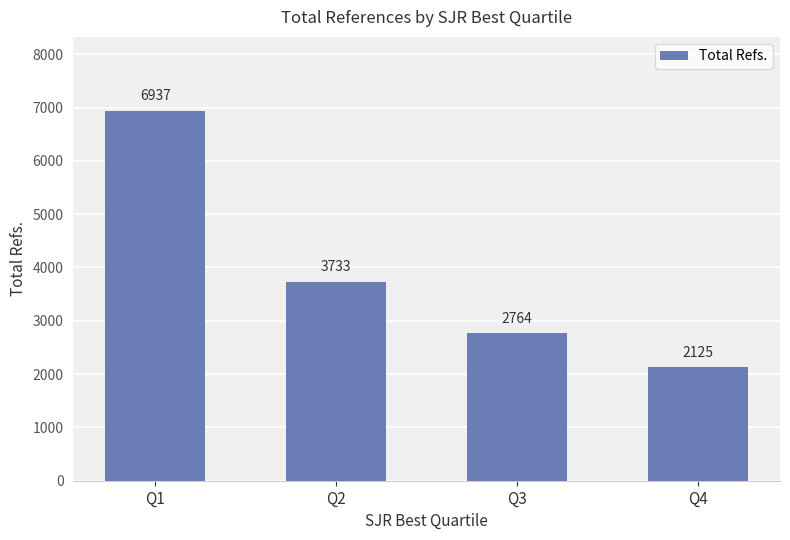

How many values are between 2764 and 6937?

3